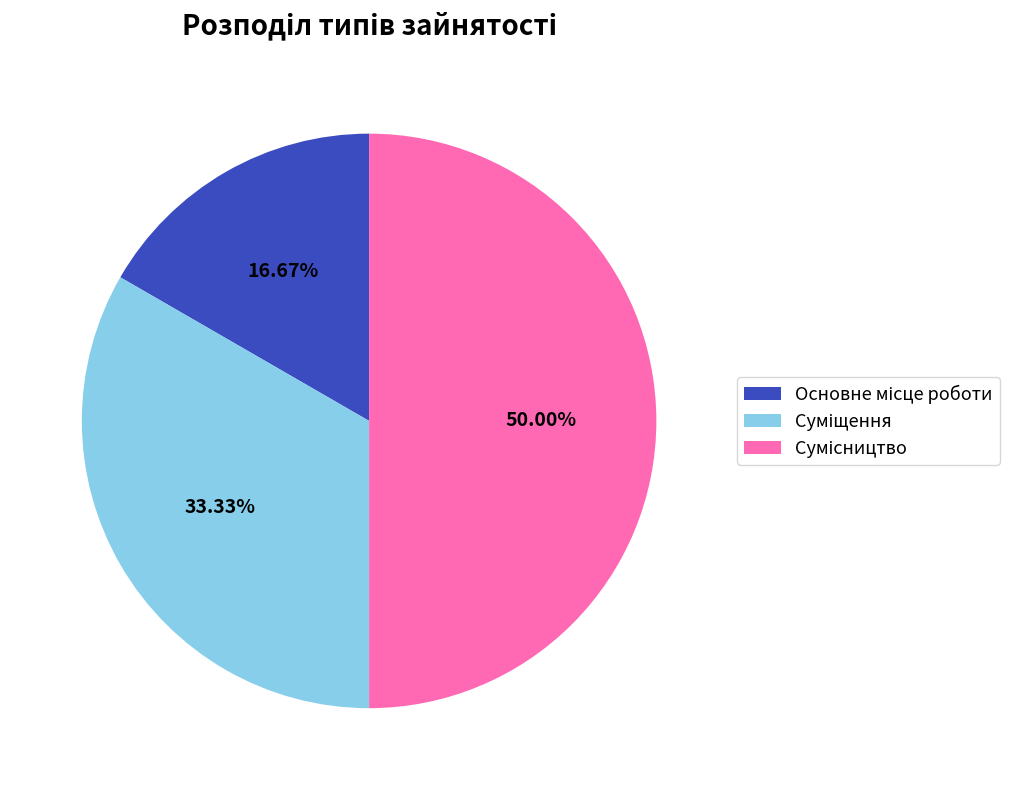

Rank the categories by value from highest to lowest.

Сумісництво, Суміщення, Основне місце роботи